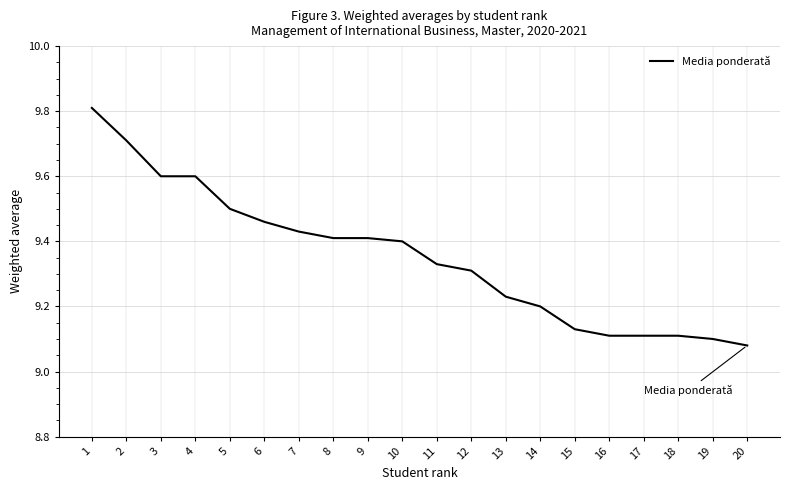

Is it true that the value at 13 is 14.0?

False